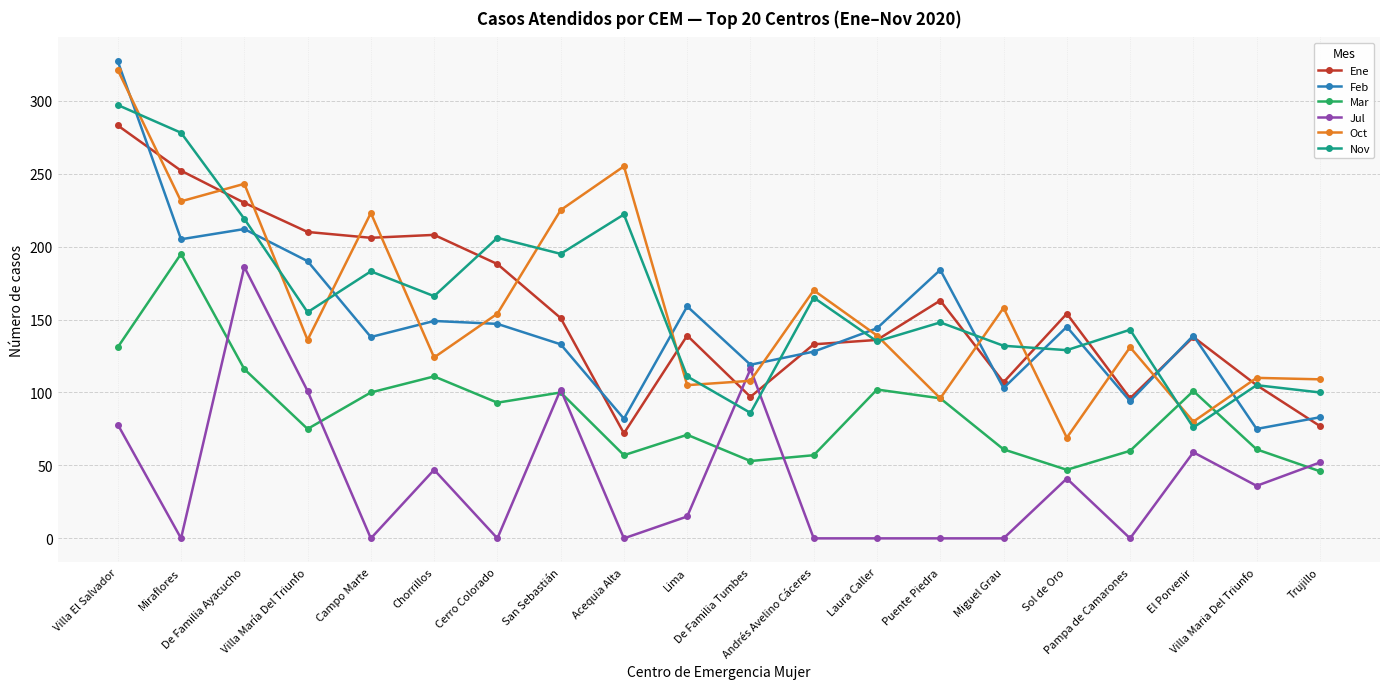

What is the maximum value for Ene?

283